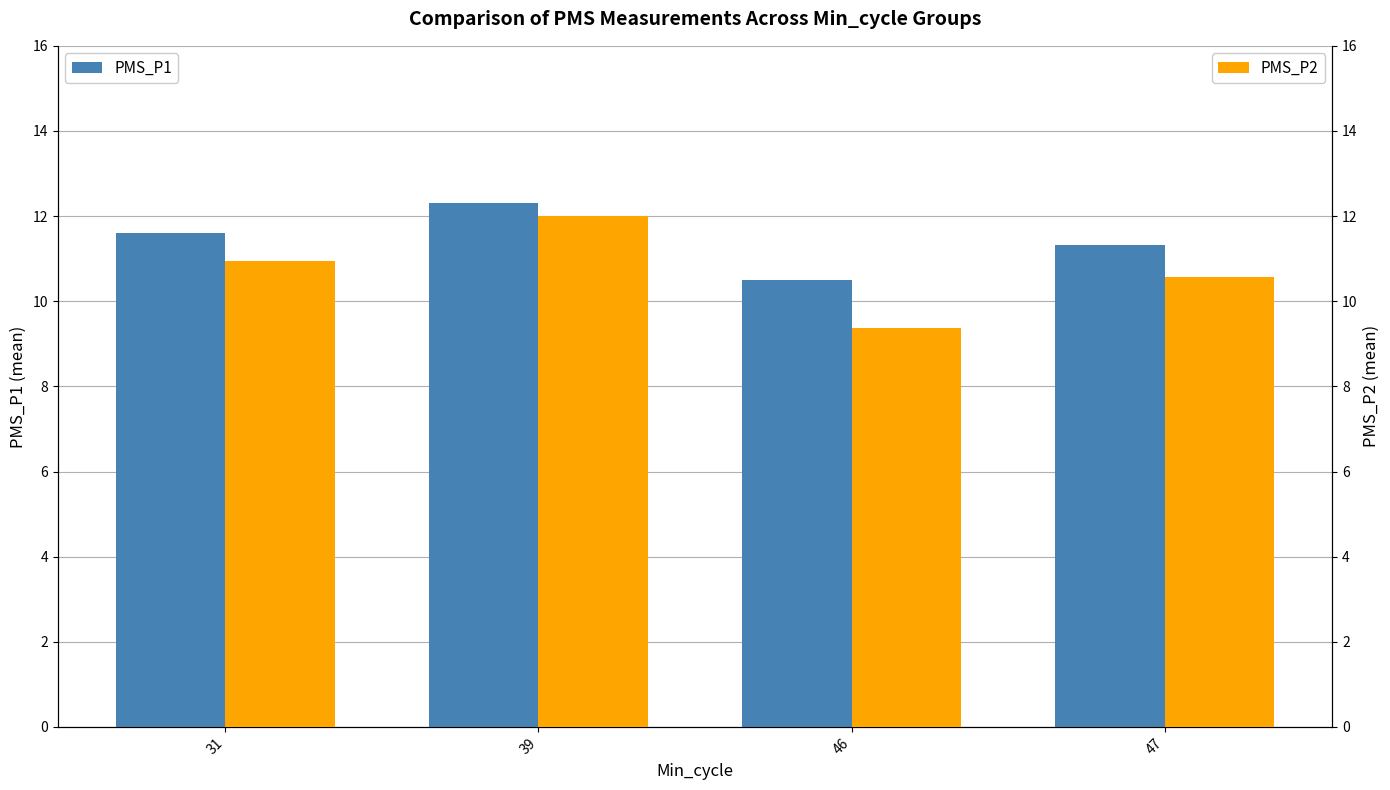

Reading left to right, list all the values displayed in this chart.

PMS_P1: 31=11.6	39=12.3	46=10.5	47=11.3
PMS_P2: 31=10.9	39=12.0	46=9.4	47=10.6